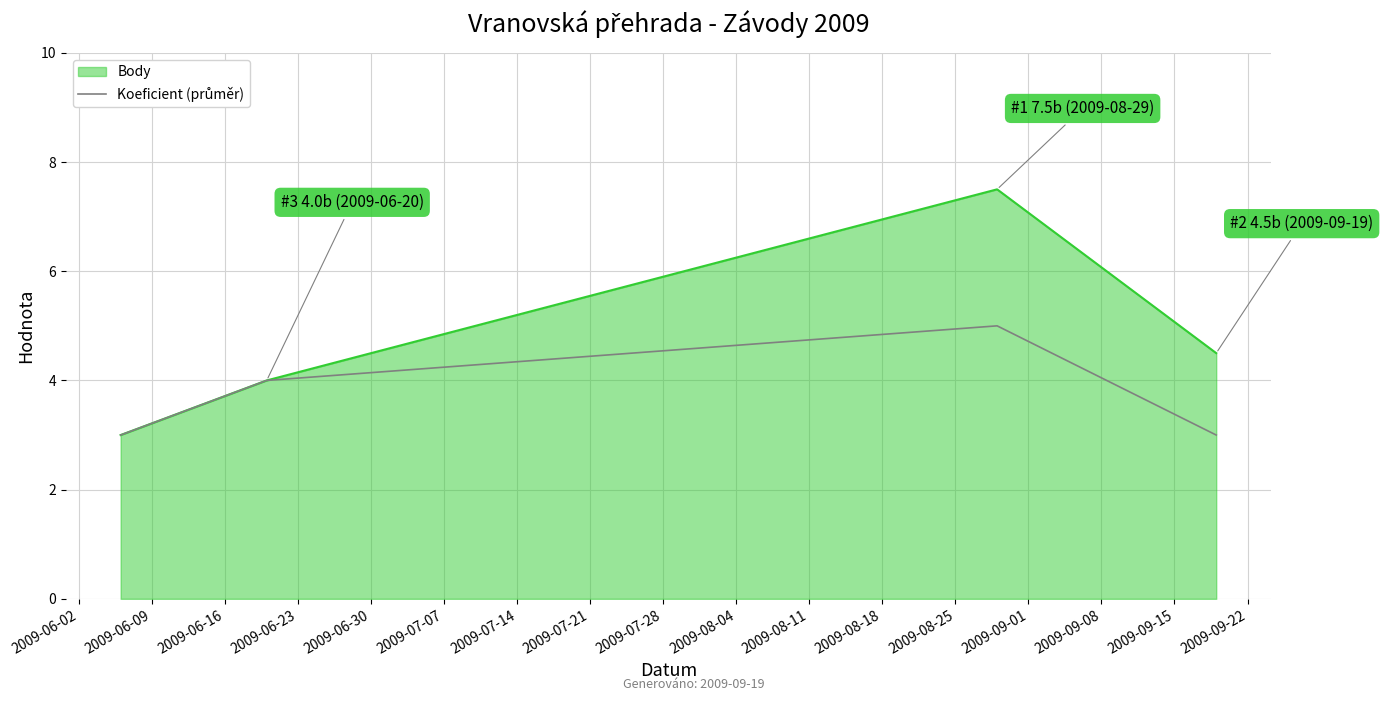

In Body, how many points are higher than both neighbors (excluding endpoints)?

1